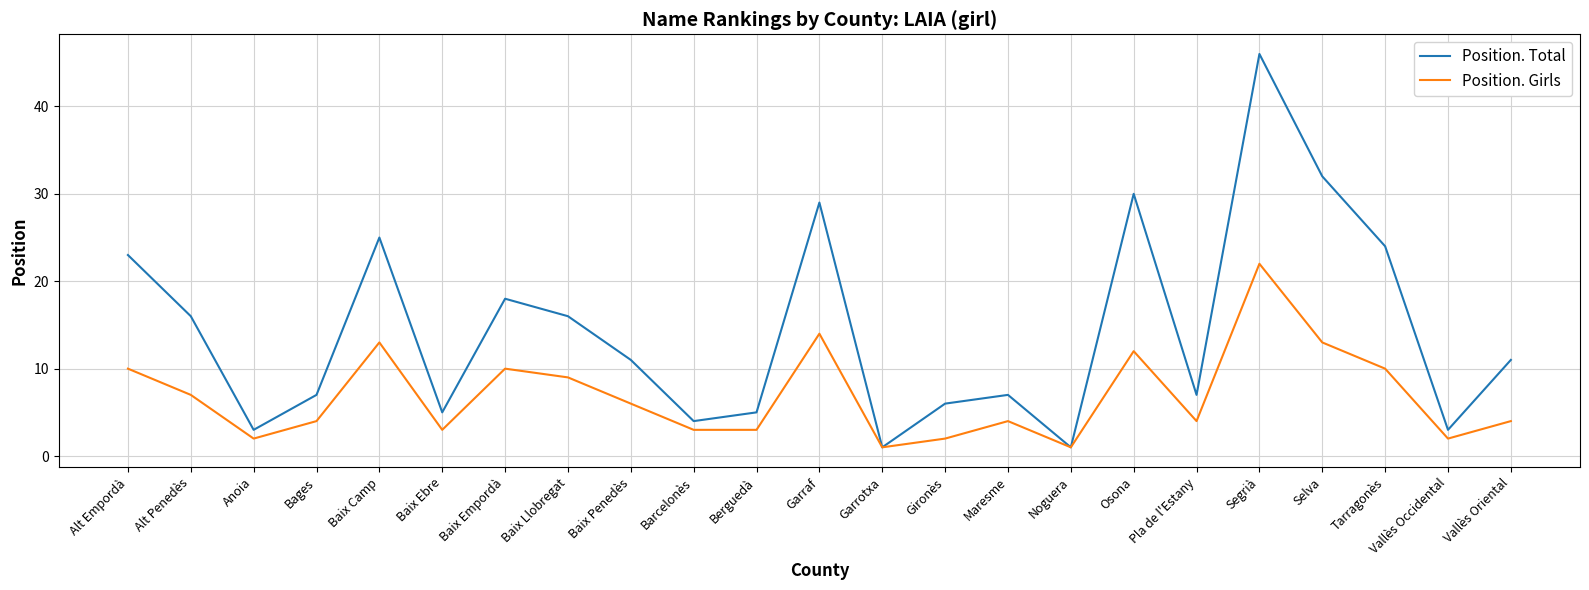

Is the value of Position. Total at Baix Penedès greater than the value of Position. Girls at Baix Ebre?

Yes